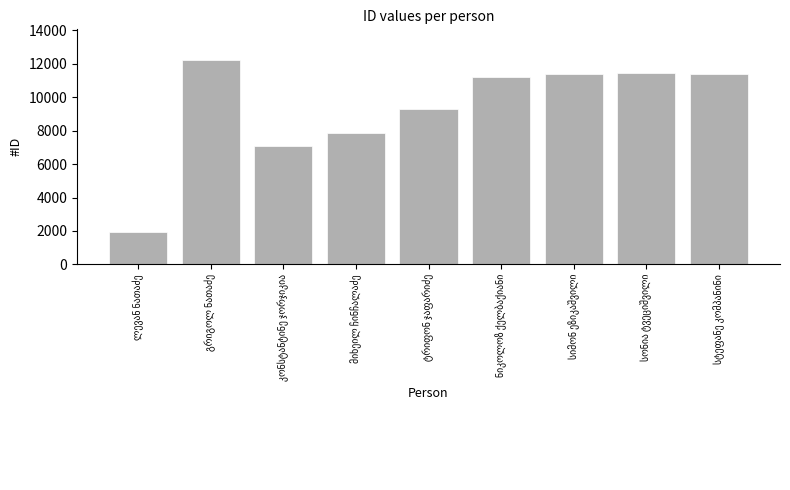

What is the value of the 9th bar from the left?

11405